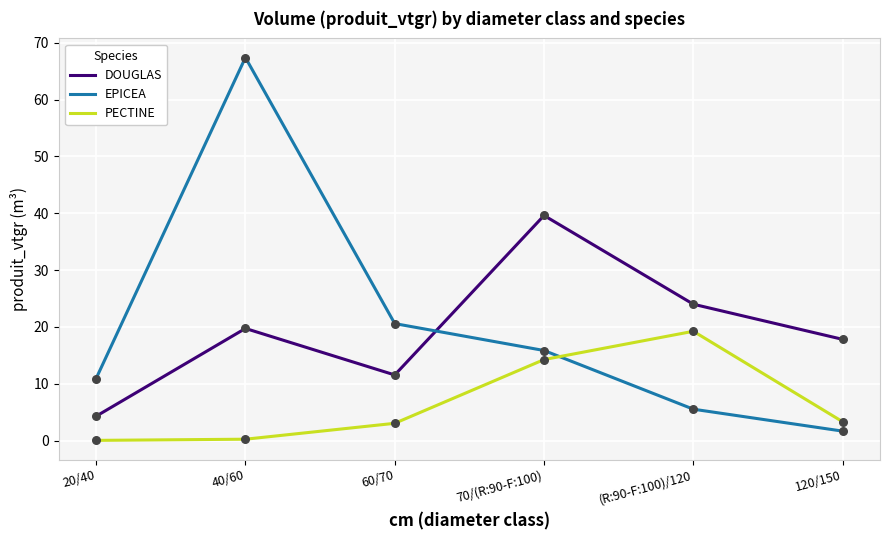

What are all the series names shown in the legend?

DOUGLAS, EPICEA, PECTINE